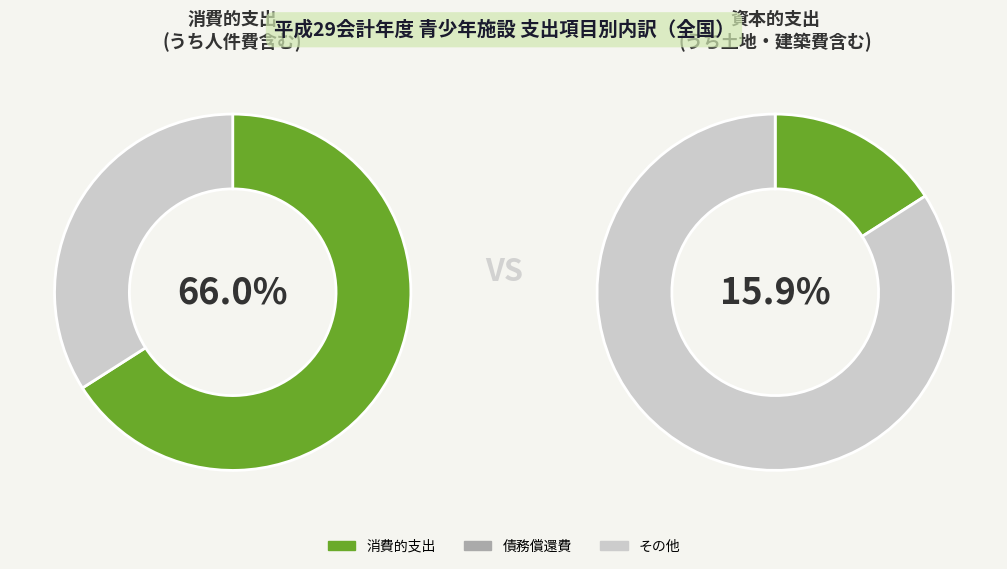

Does 消費的支出 represent more than half of the total?

Yes